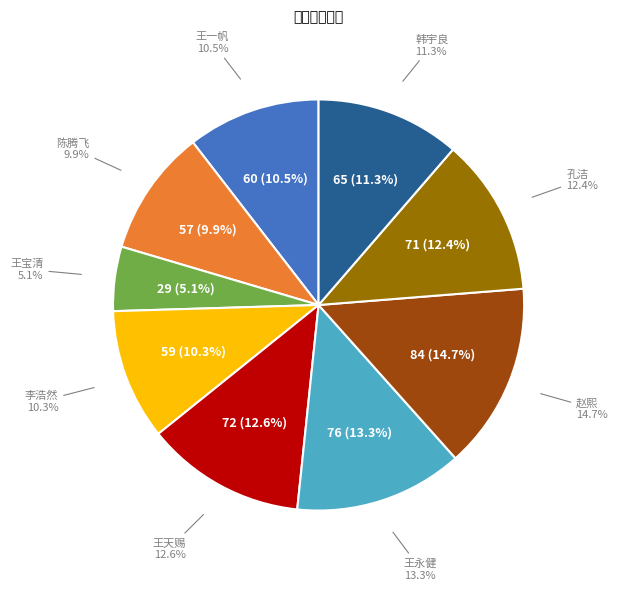

Which category has the smallest portion of the pie?

2019061022
王宝清